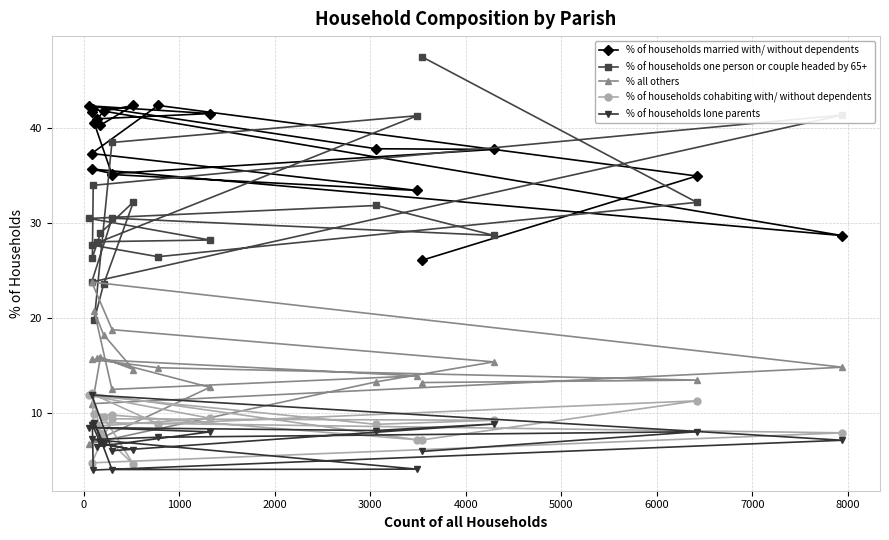

What is the value of the % of households cohabiting with/ without dependents point at the 19th from the left?

11.3